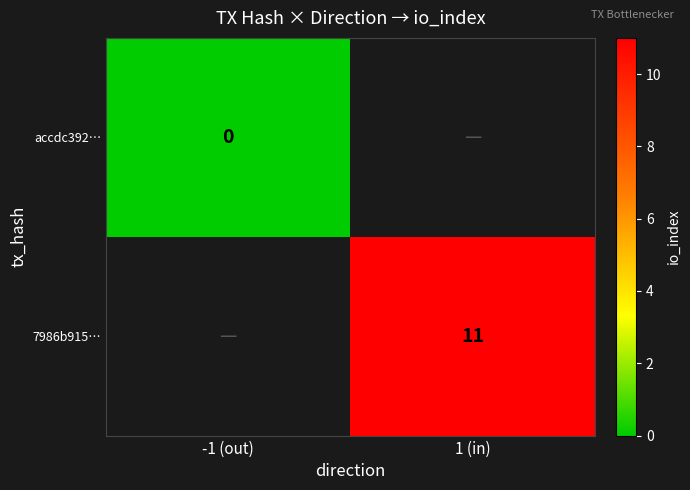

The value of 7986b915… at 1 (in) is 11. True or false?

True